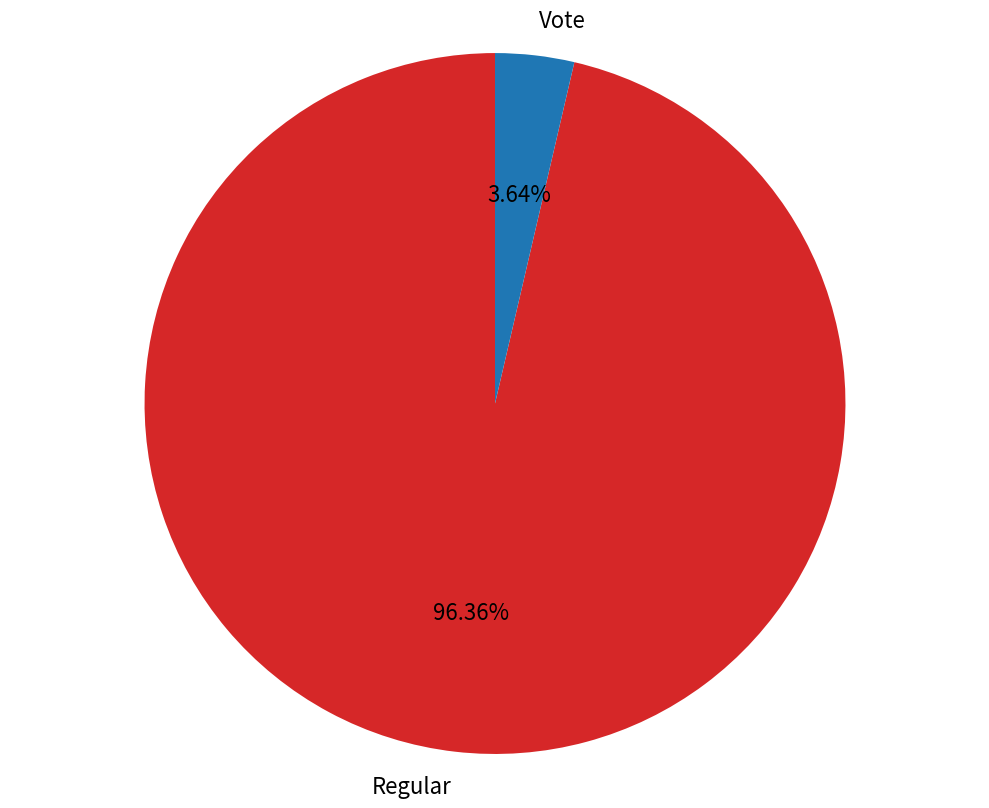

Rank the categories by value from lowest to highest.

Vote, Regular